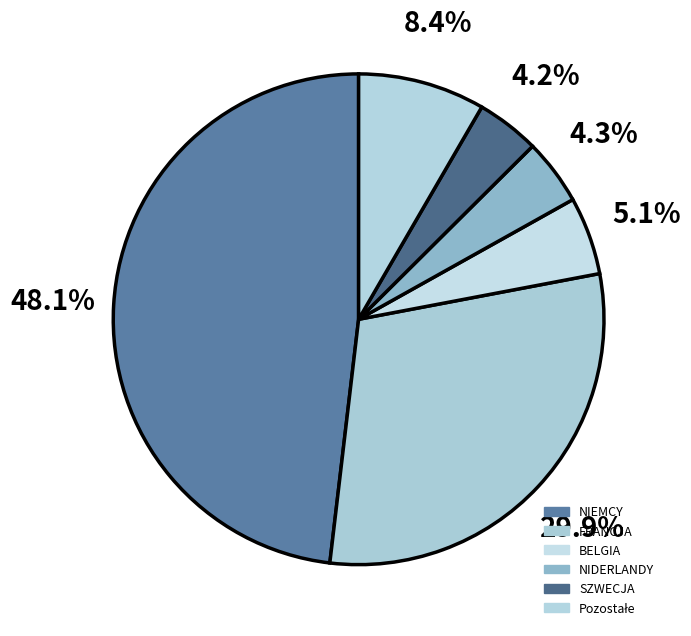

To the nearest percent, what is the difference between the SZWECJA and BELGIA slice percentages?

1%